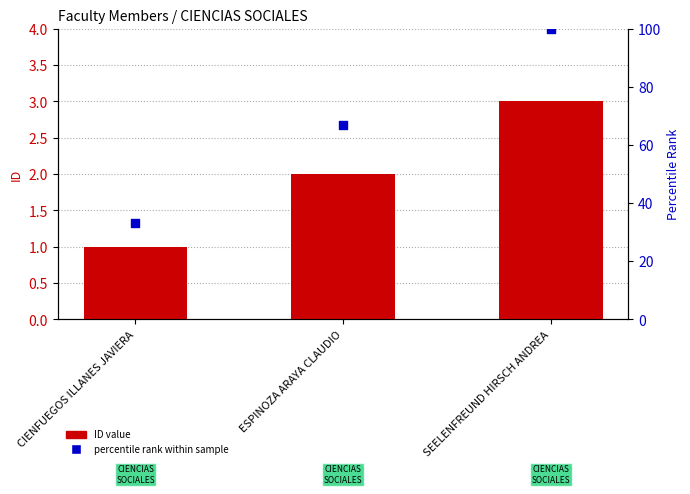

Which series contains the lowest Y value?

ID